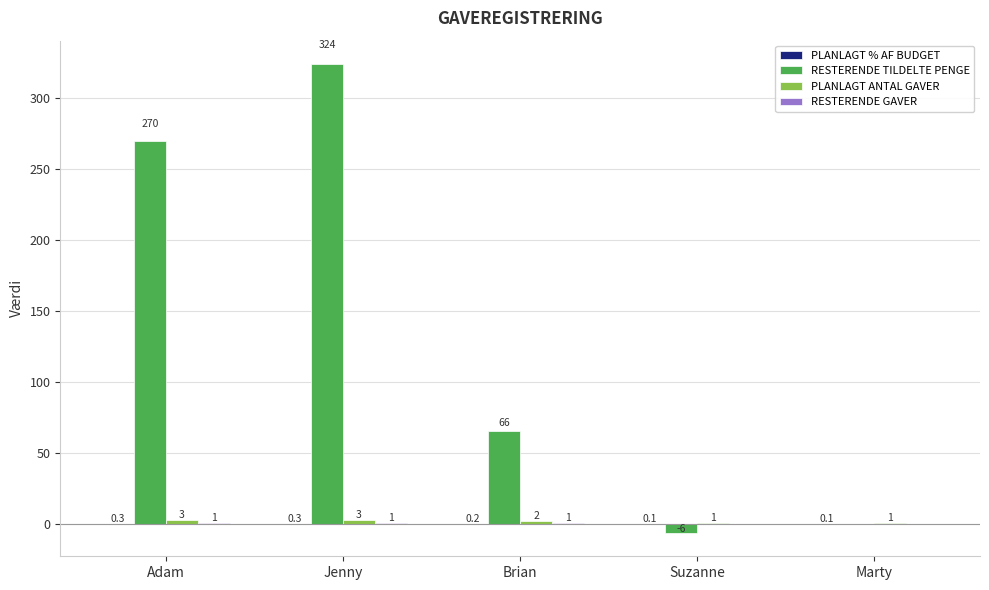

What is the spread (max minus min) of values at Marty?

1.0